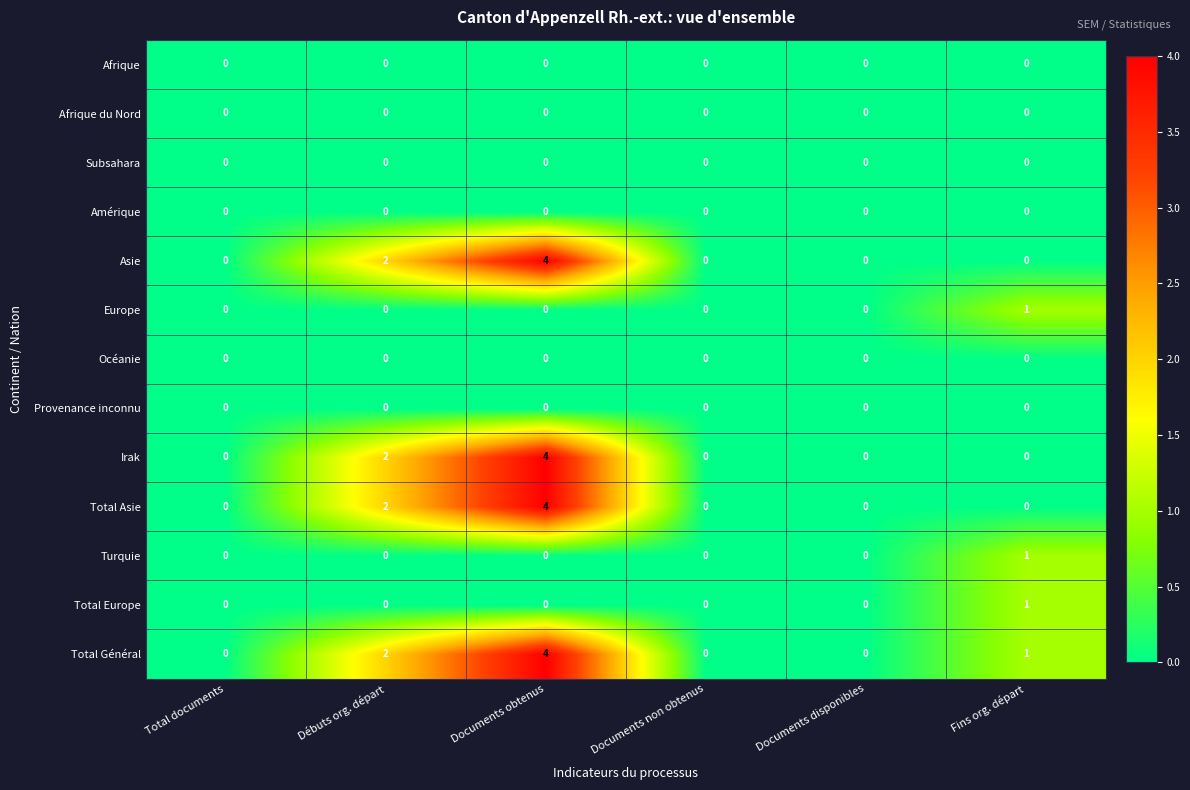

What is the difference between the maximum and minimum values in the Total Général series?

4